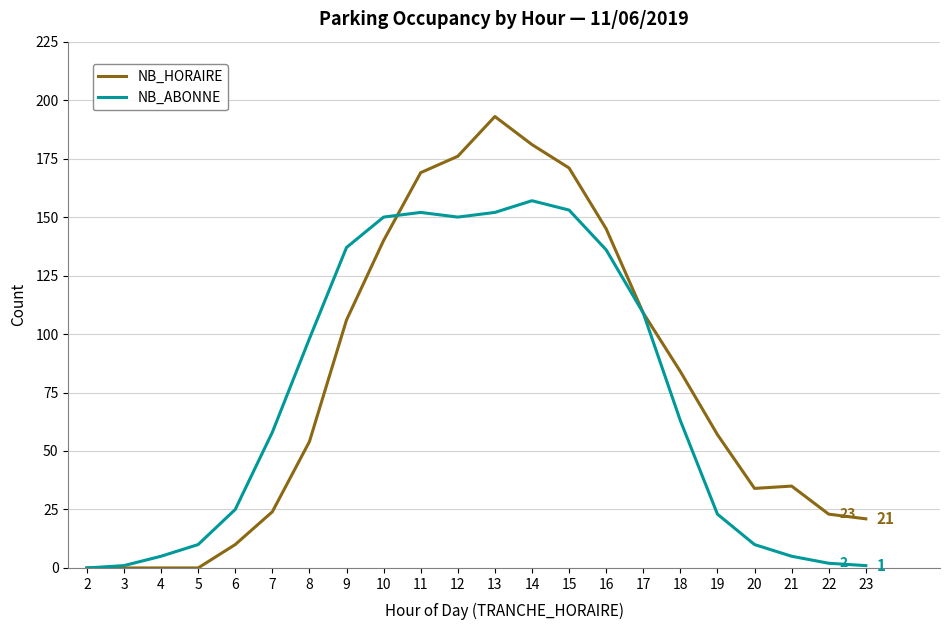

Is it true that NB_HORAIRE equals 45 at 12?

False